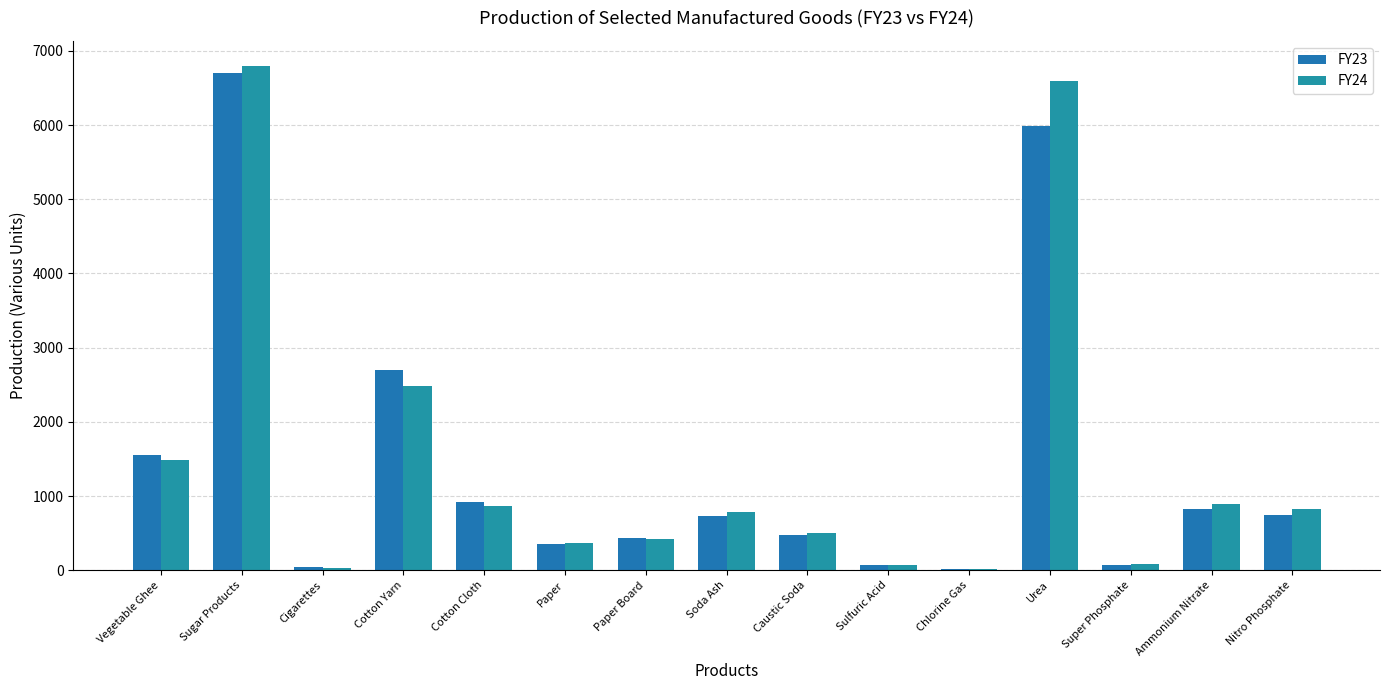

Are the bars horizontal?

No